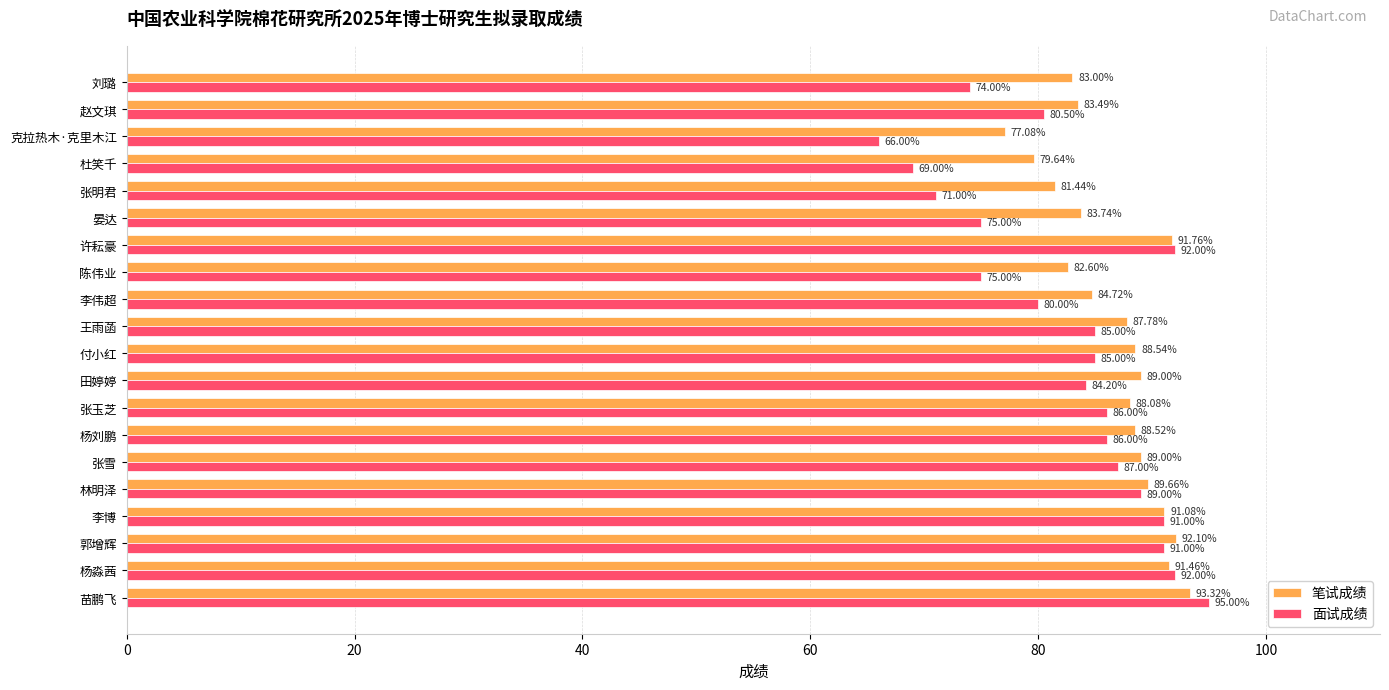

What is the difference between the maximum and minimum values in the 面试成绩 series?

29.0